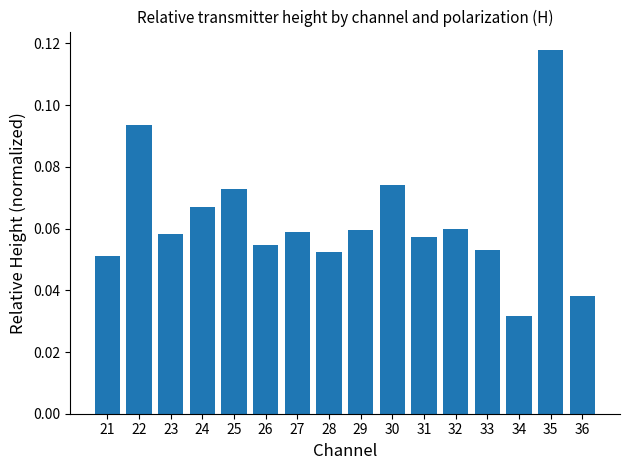

Between 28 and 24, which is larger?

24